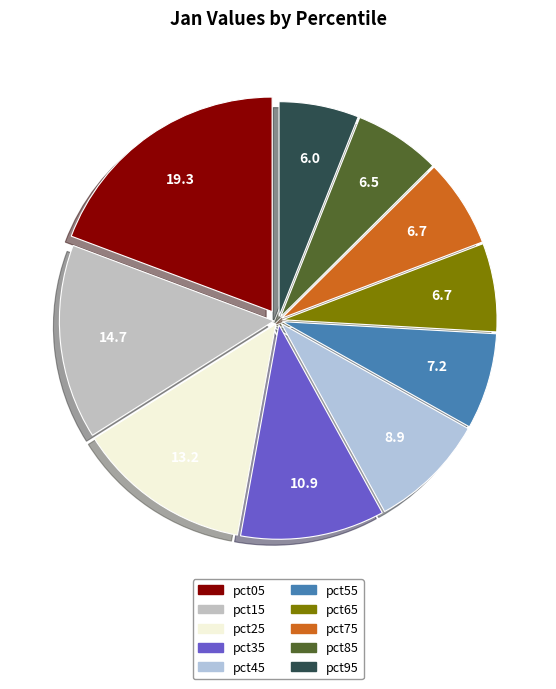

Does pct75 account for over 50% of the chart?

No